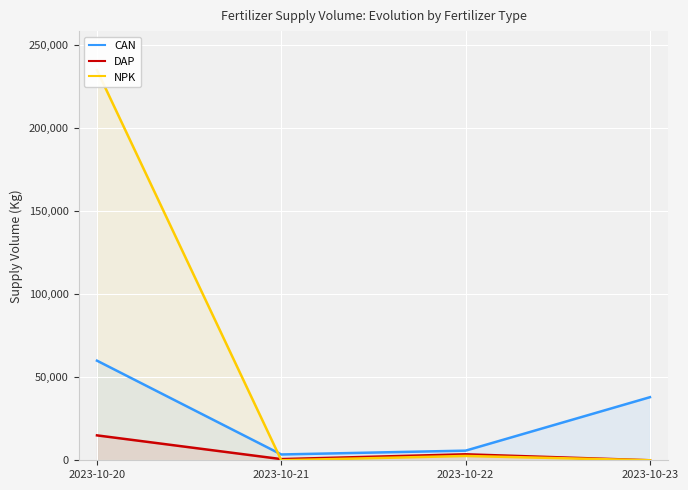

True or false: NPK and CAN cross at least once.

True